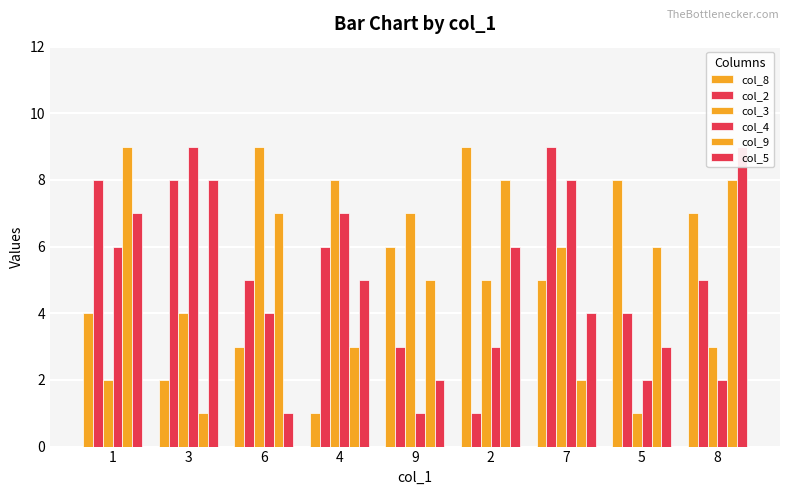

What are all the series names shown in the legend?

col_8, col_2, col_3, col_4, col_9, col_5